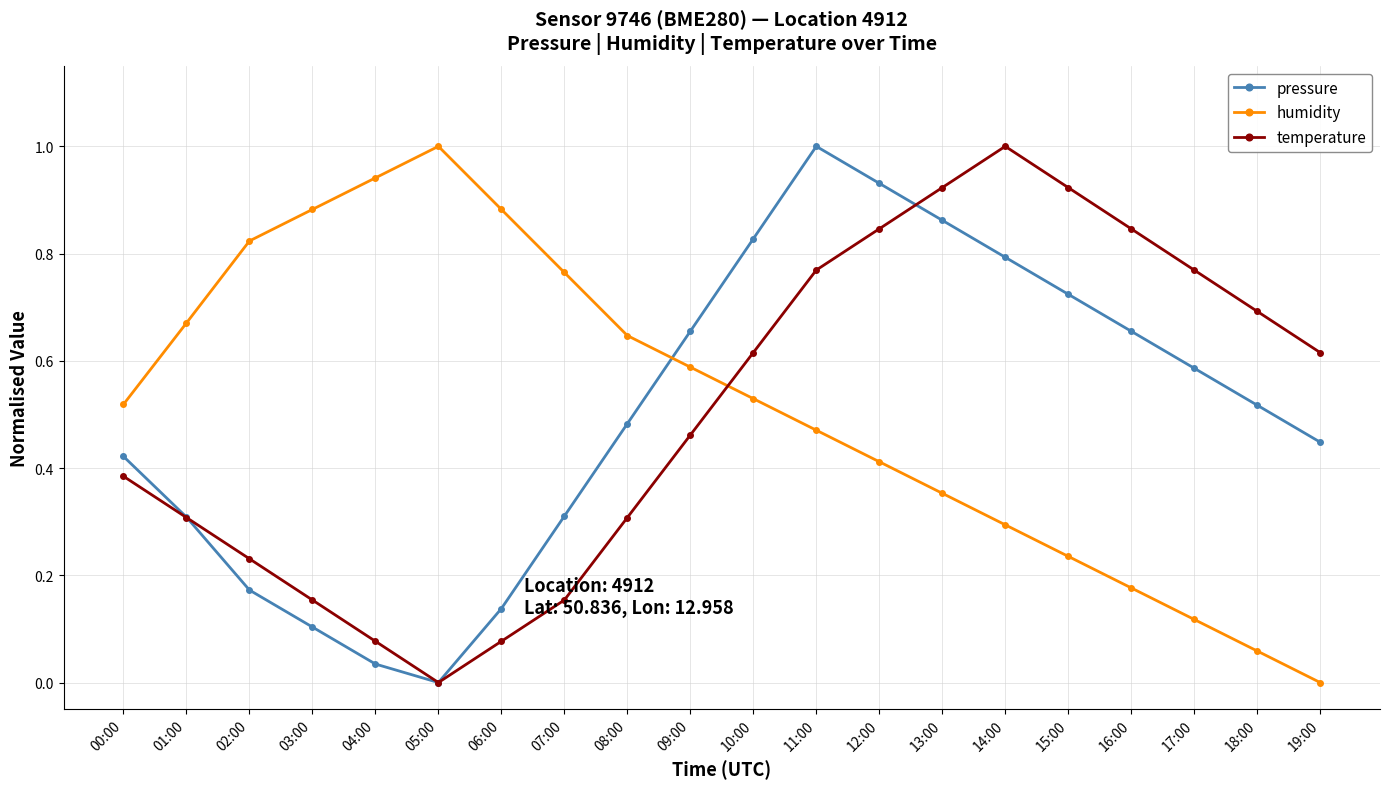

How many times do humidity and temperature cross each other?

1